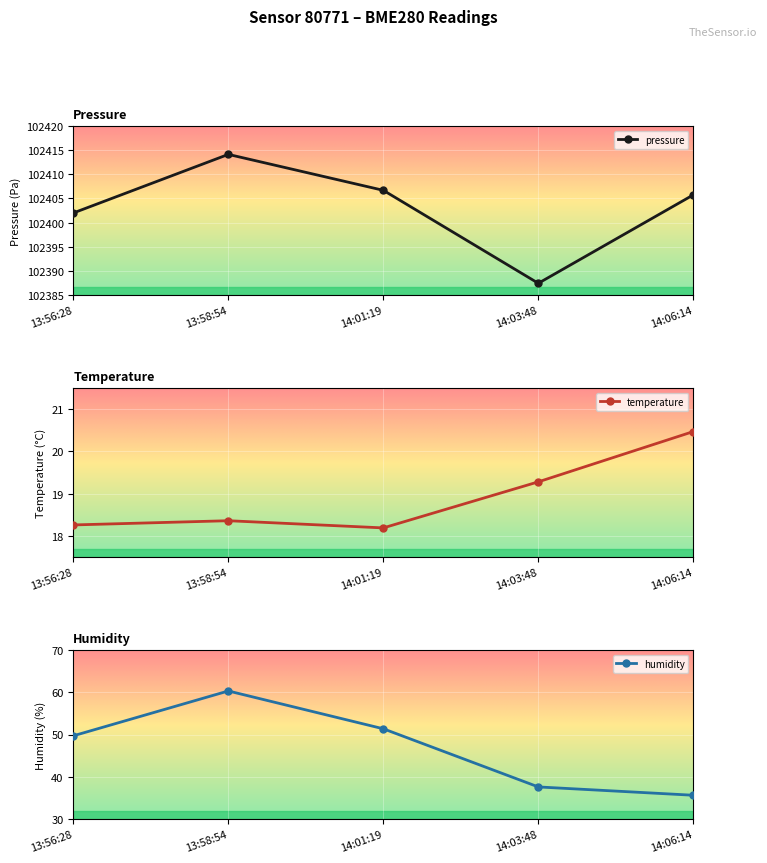

What is the difference between the second highest and minimum values in the pressure series?

19.2